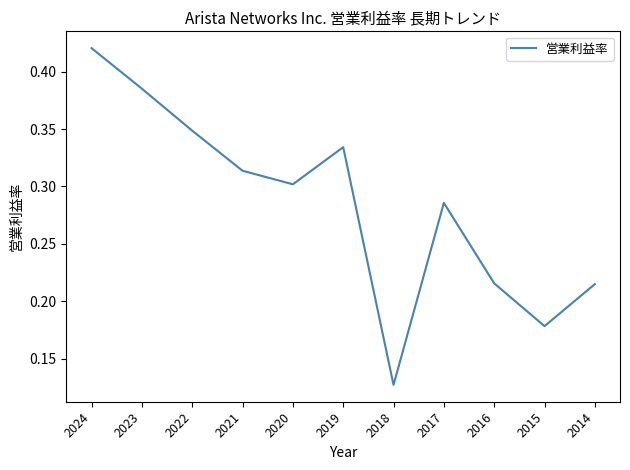

At which category does the chart reach its minimum across all series?

2018